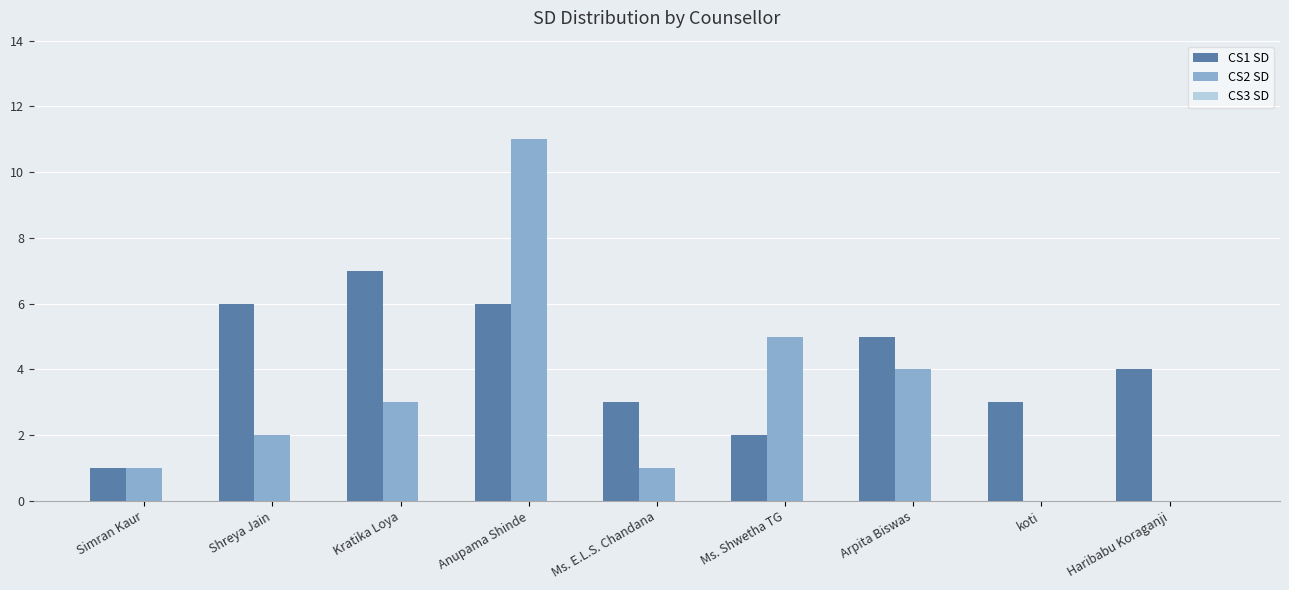

What is the average value of the CS2 SD series?

3